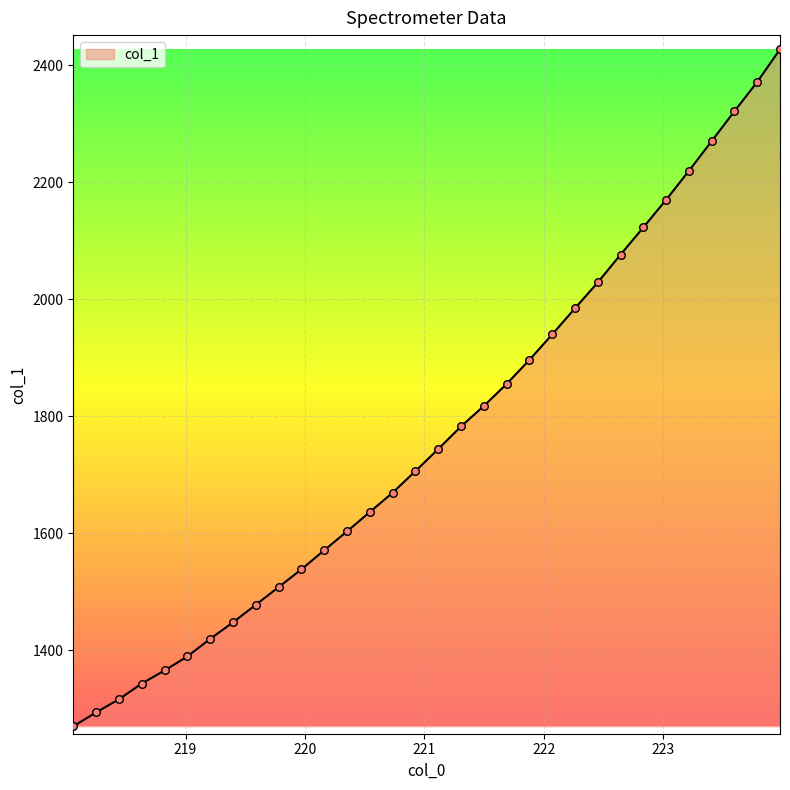

What is the maximum value shown in the chart?

2427.0